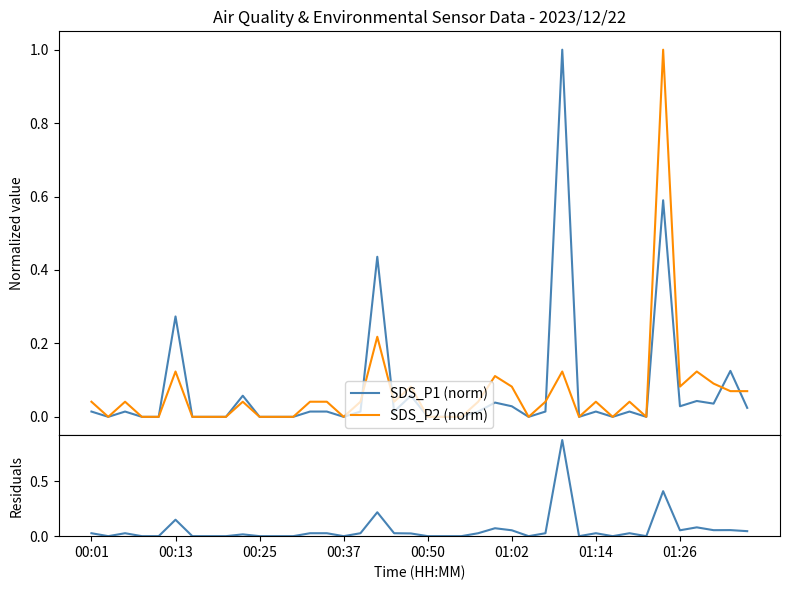

Which series has the largest total across all categories?

SDS_P1 (norm)